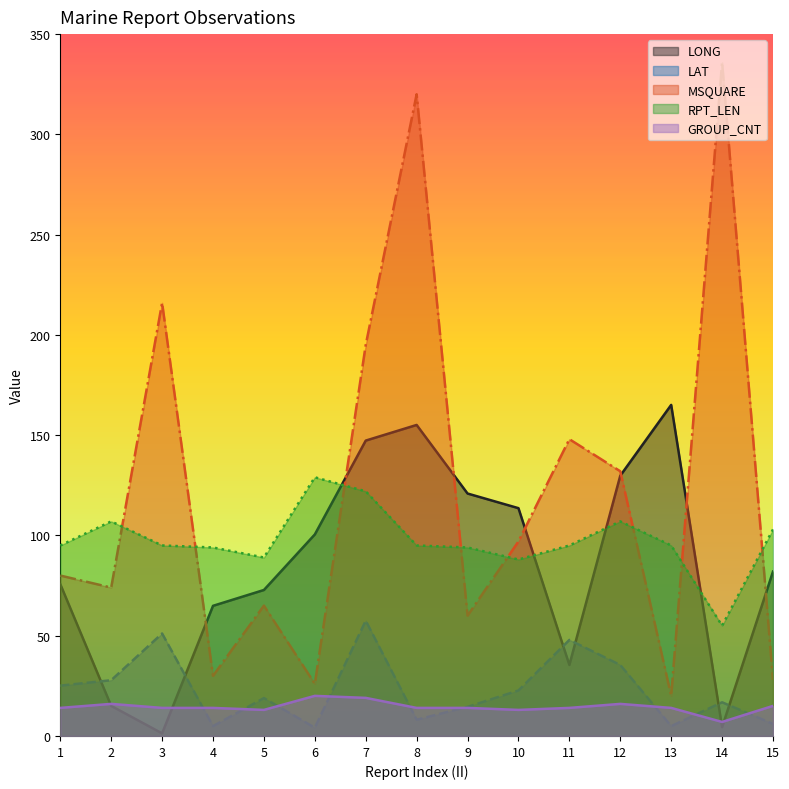

Which category has the lowest value in the LONG series?

3